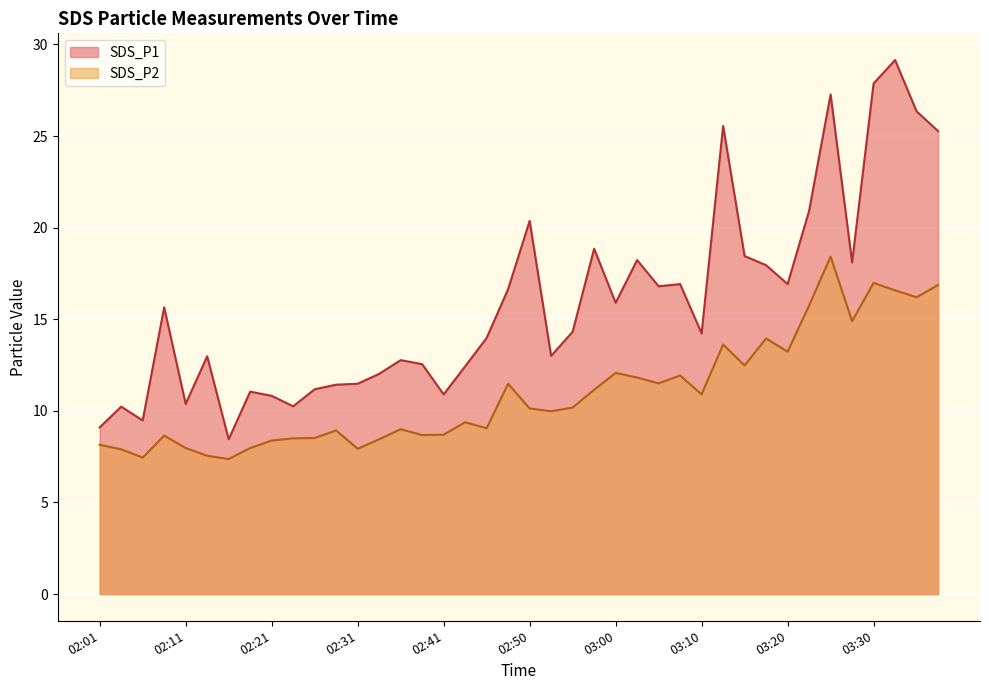

What is the difference between the maximum and minimum values in the SDS_P1 series?

20.7